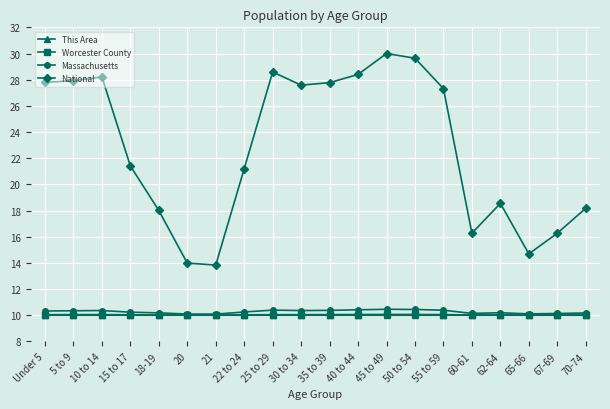

What are all the series names shown in the legend?

This Area, Worcester County, Massachusetts, National